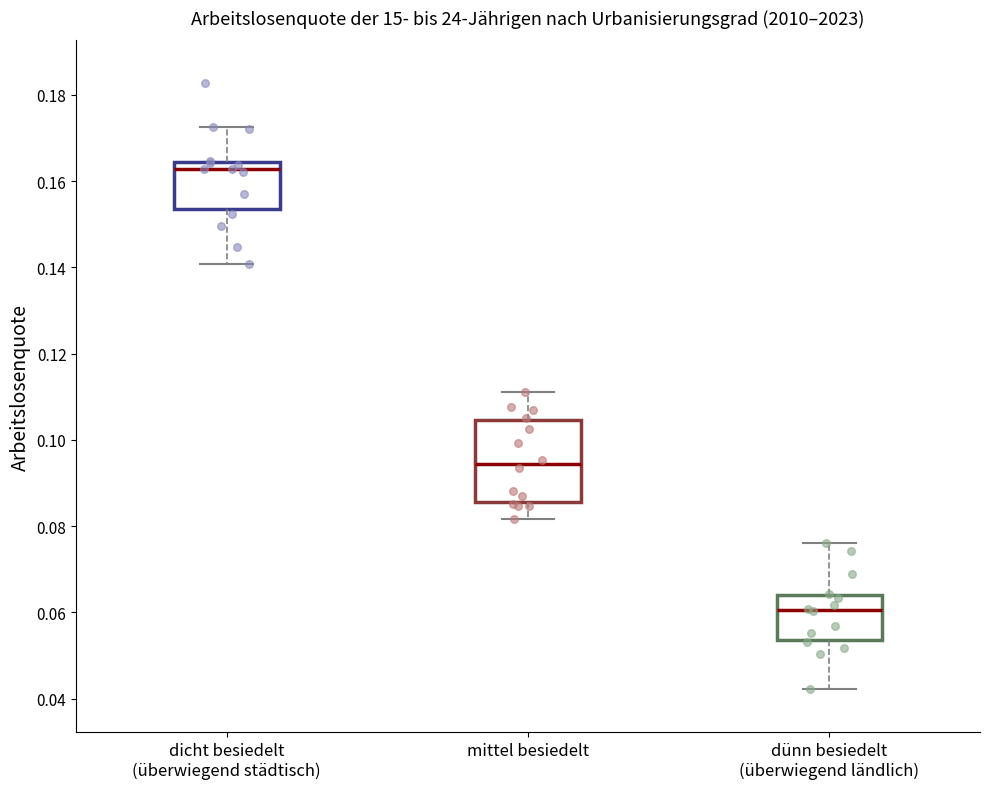

Reading left to right, read every box against the y-axis: the position of its median line, the range the box covers, and the ends of its whiskers. The values are not printed on the chart, so give them approximately, as read against the axis.

dicht besiedelt (überwiegend städtisch): median 0.162, box 0.154 to 0.164, whiskers 0.140 to 0.172
mittel besiedelt: median 0.094, box 0.086 to 0.104, whiskers 0.082 to 0.112
dünn besiedelt (überwiegend ländlich): median 0.060, box 0.054 to 0.064, whiskers 0.042 to 0.076